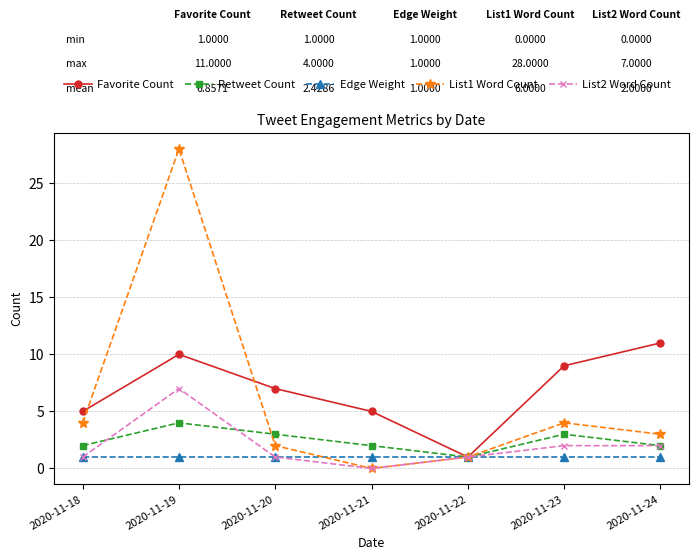

Which series has the largest total across all categories?

Favorite Count